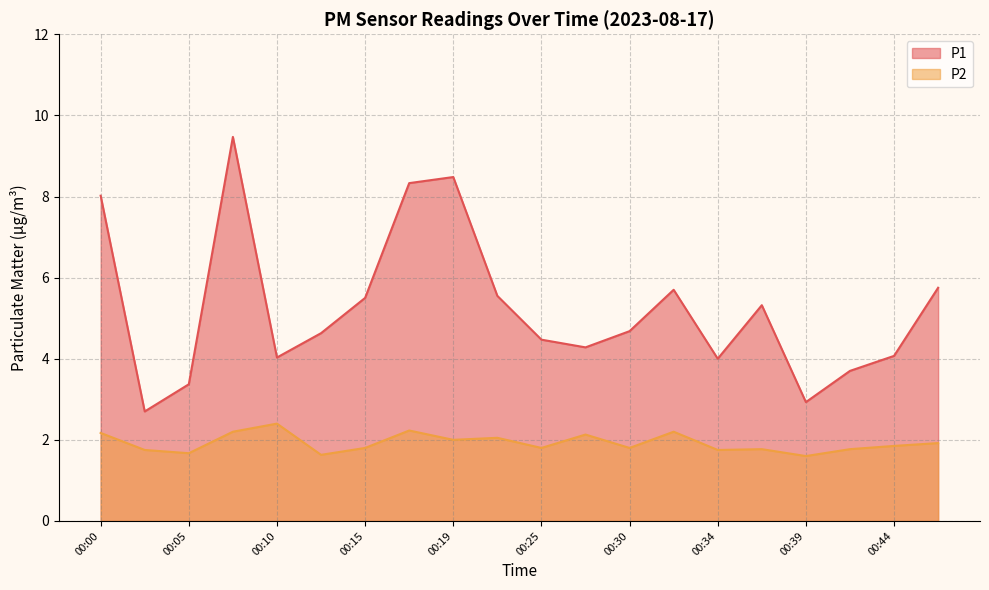

What is the total value across all series at 00:30?

6.5